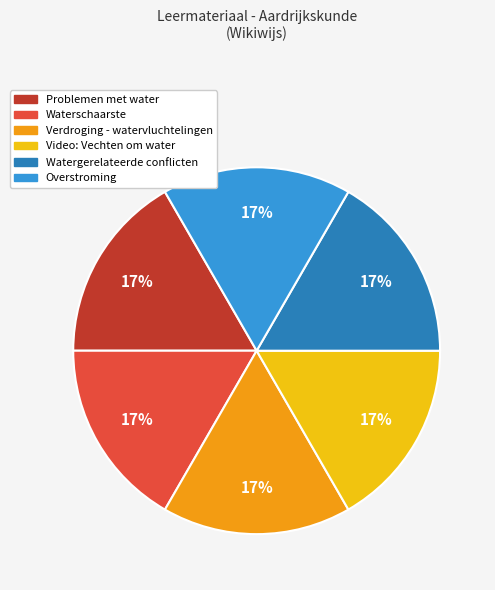

What is the ratio of the value at Overstroming to the value at Waterschaarste?

1.0